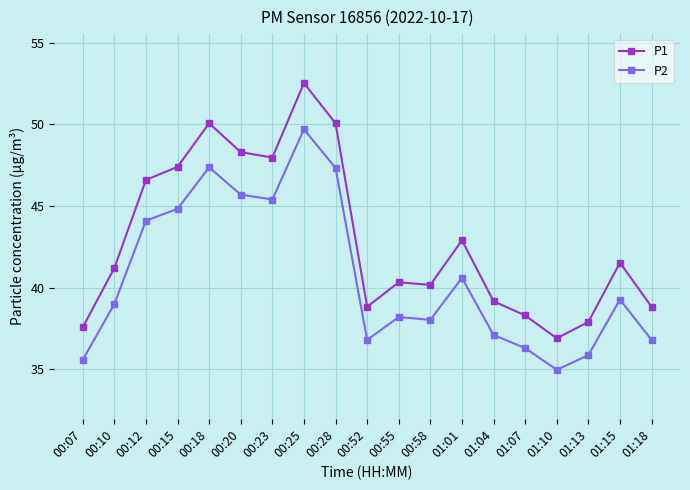

At which category does the chart reach its peak across all series?

00:25